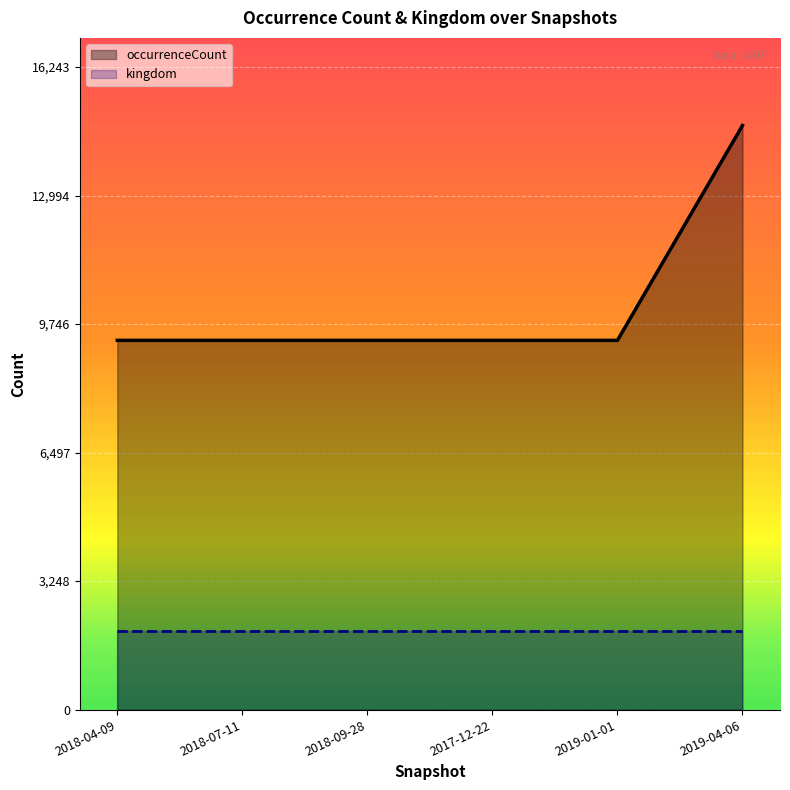

Rank the categories by value from highest to lowest.

2019-04-06, 2018-04-09, 2018-07-11, 2018-09-28, 2017-12-22, 2019-01-01